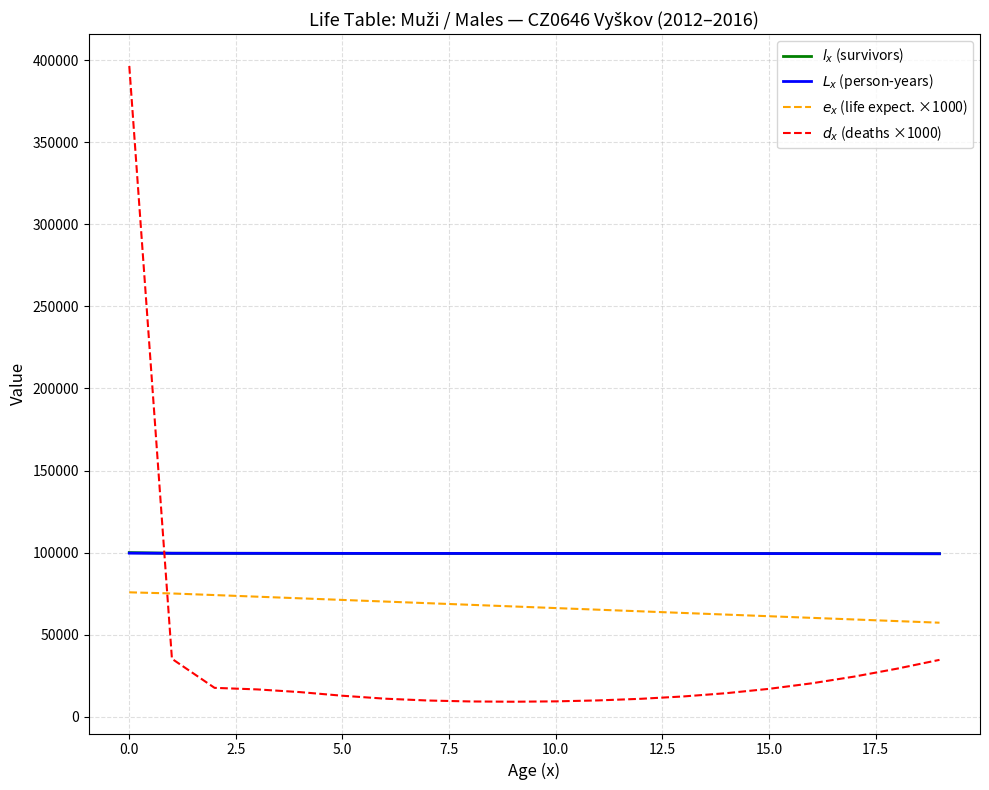

What is the sum of the $d_x$ (deaths ×1000) values at 10.0 and 17?

37232.6